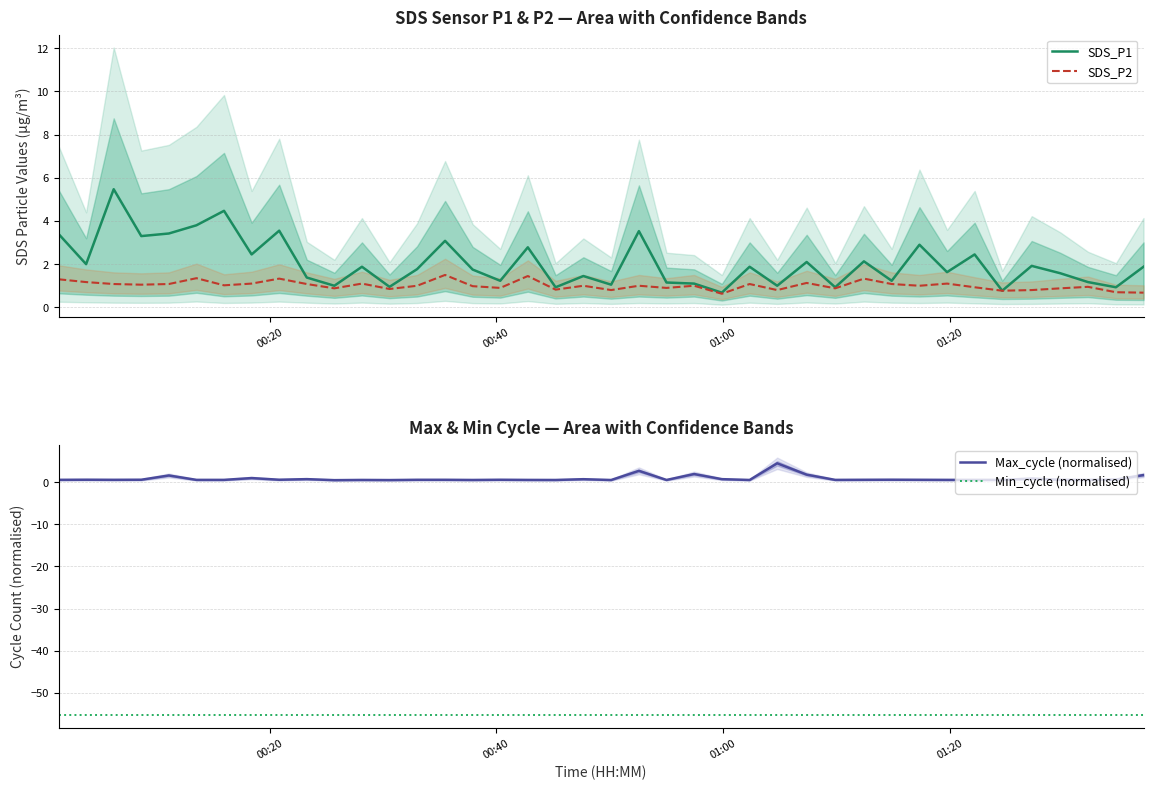

True or false: Min_cycle (normalised) and Max_cycle (normalised) intersect in this chart.

False